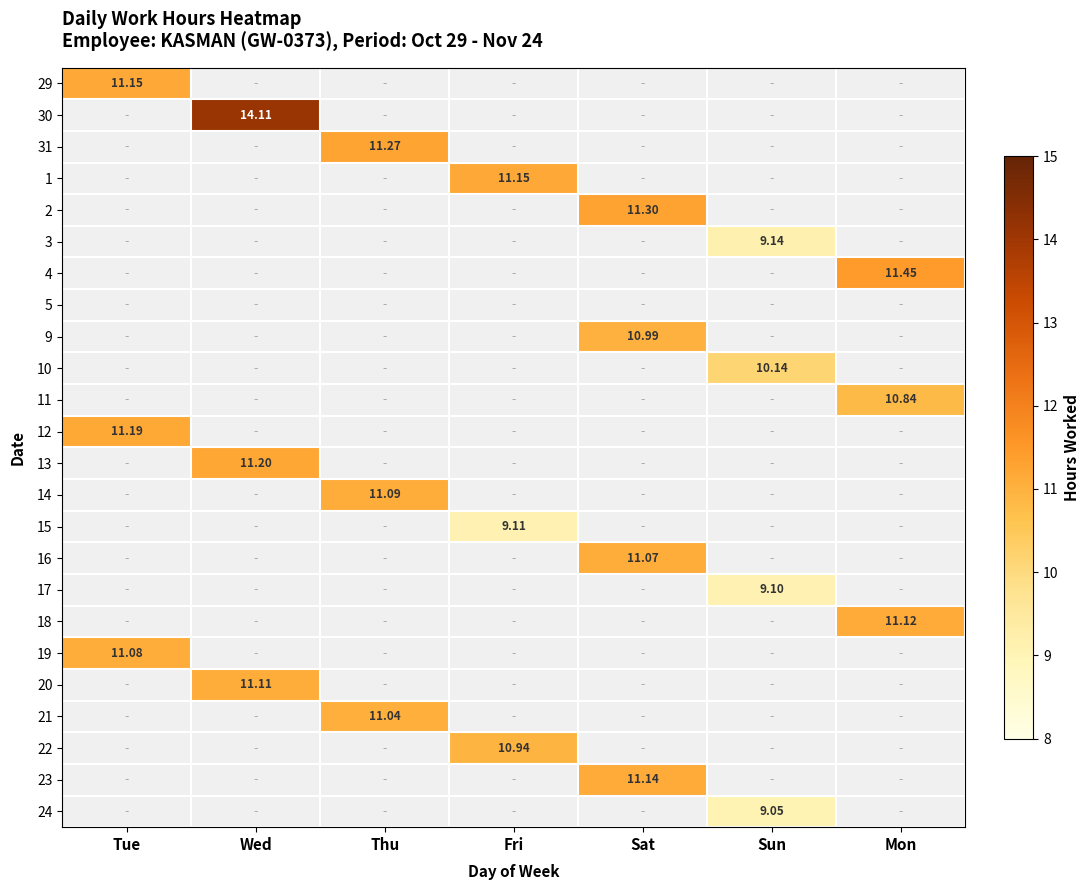

Where is 29 nearest to the value 11?

Tue